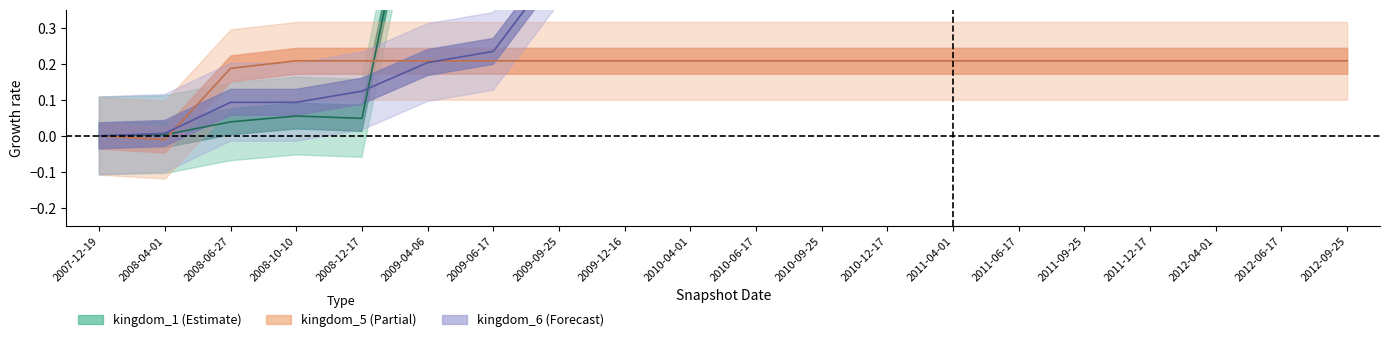

What is the average value of the kingdom_1 series?

0.8